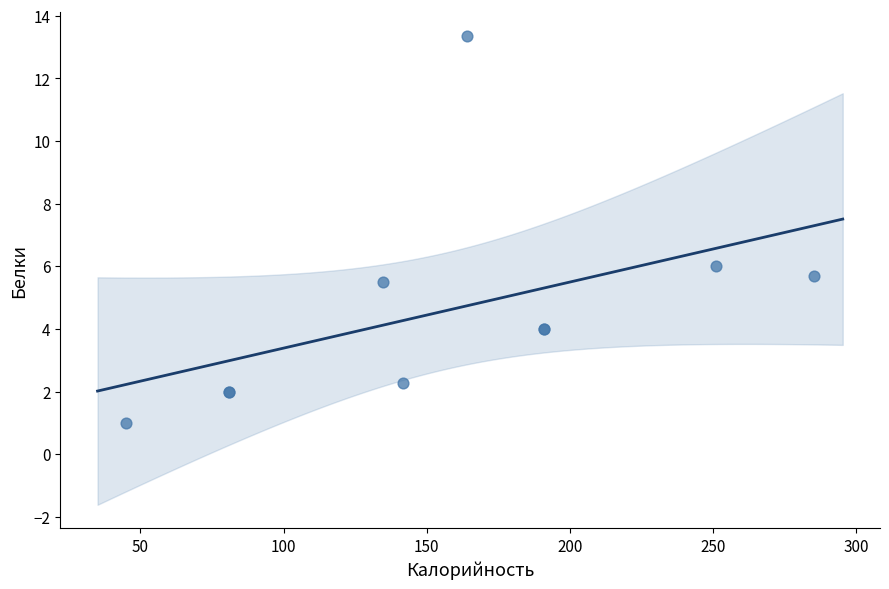

What Y value in the scatter plot is closest to 7?

6.0